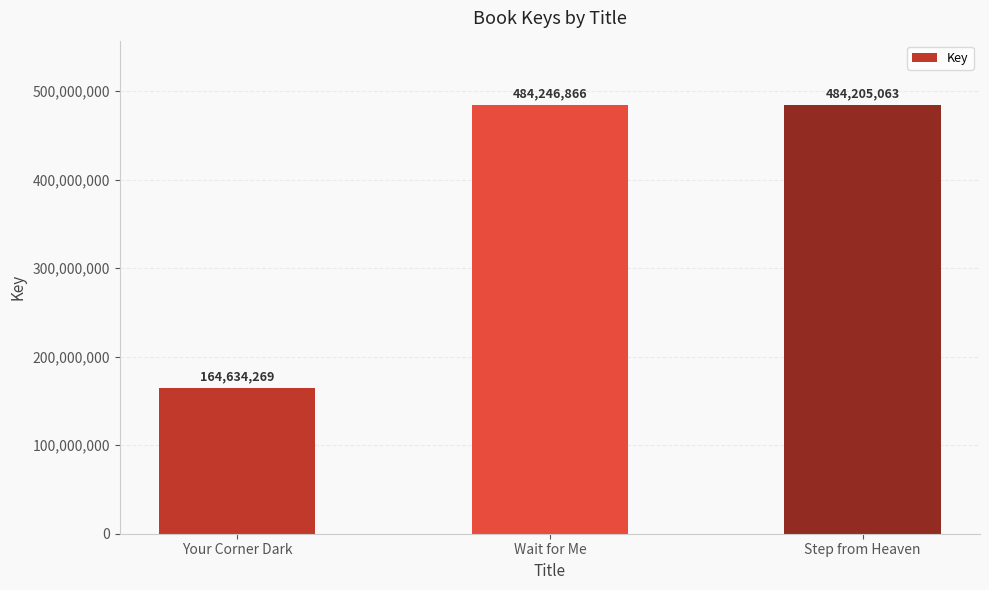

Rank the categories by value from lowest to highest.

Your Corner Dark, Step from Heaven, Wait for Me